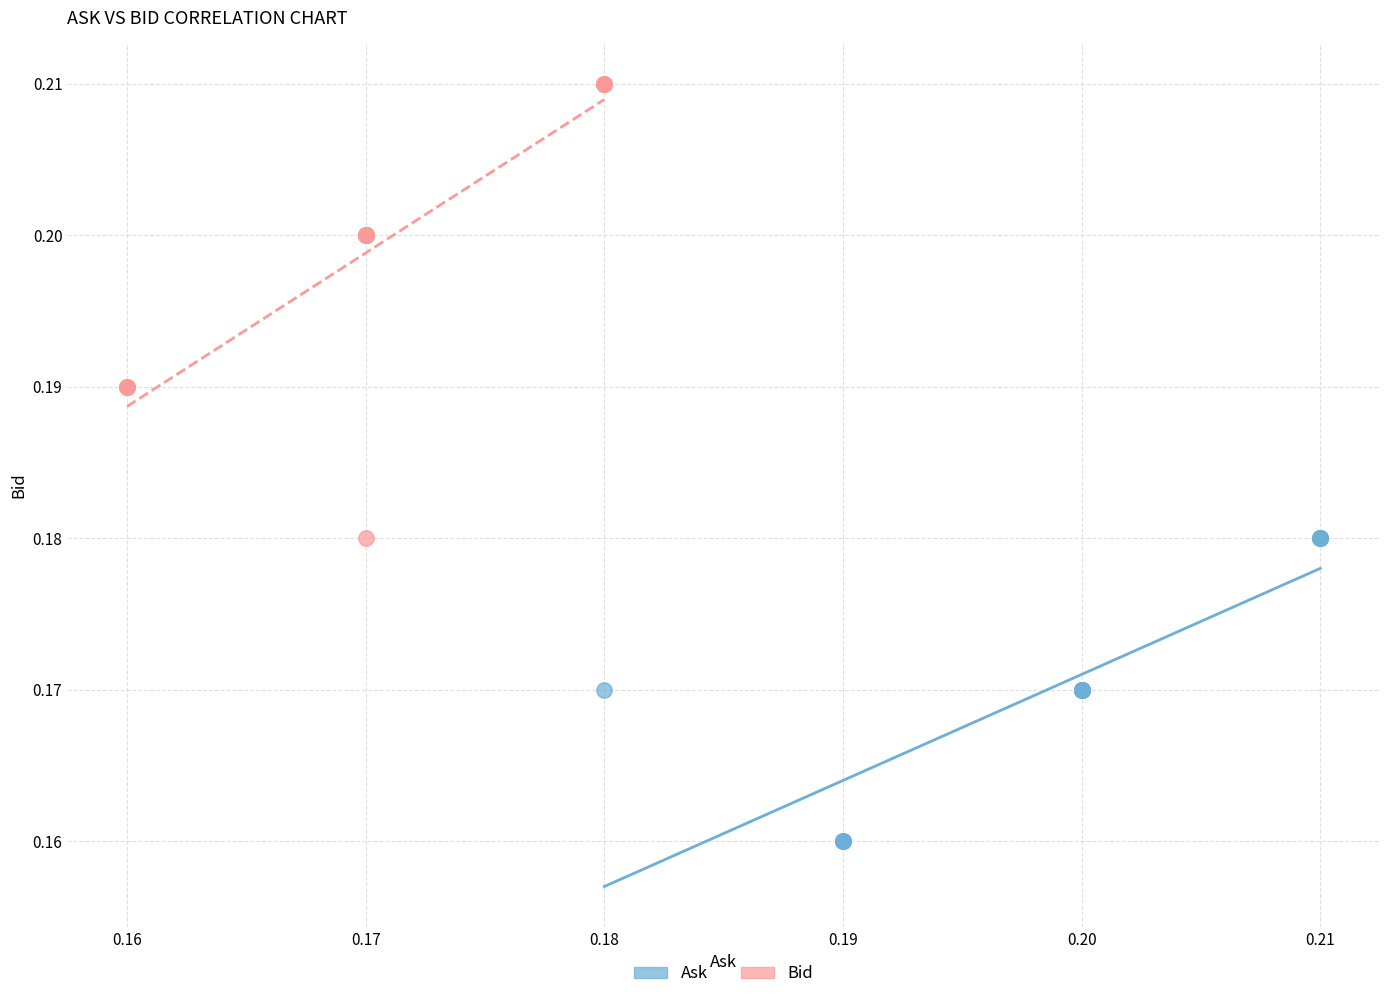

Which series has the largest Y range (max minus min)?

Bid